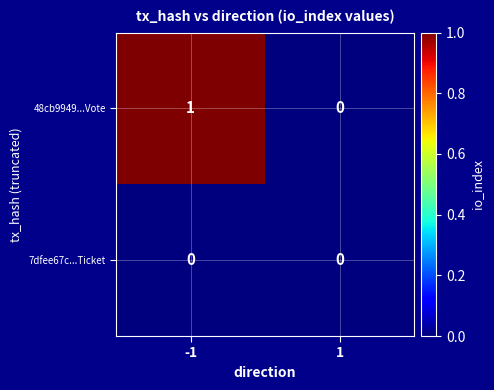

Count the number of data series in this chart.

2